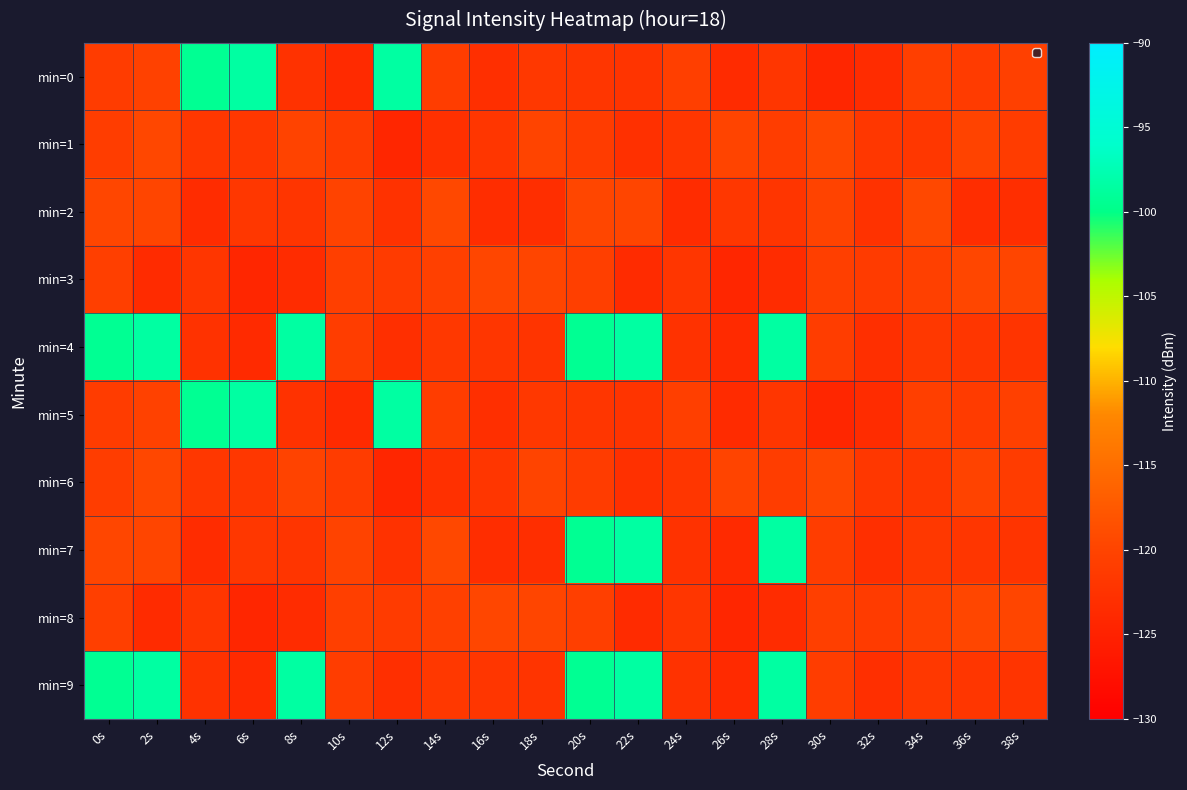

What is the total value across all series at 4s?

-1178.3